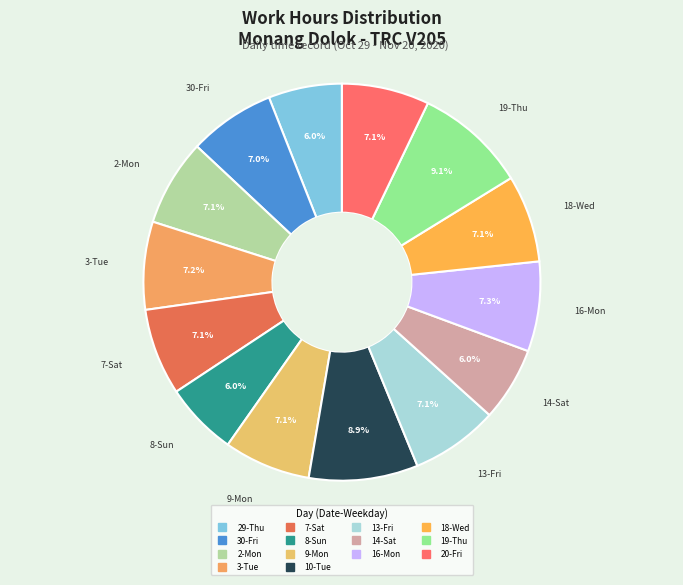

How many segments does this pie chart have?

14